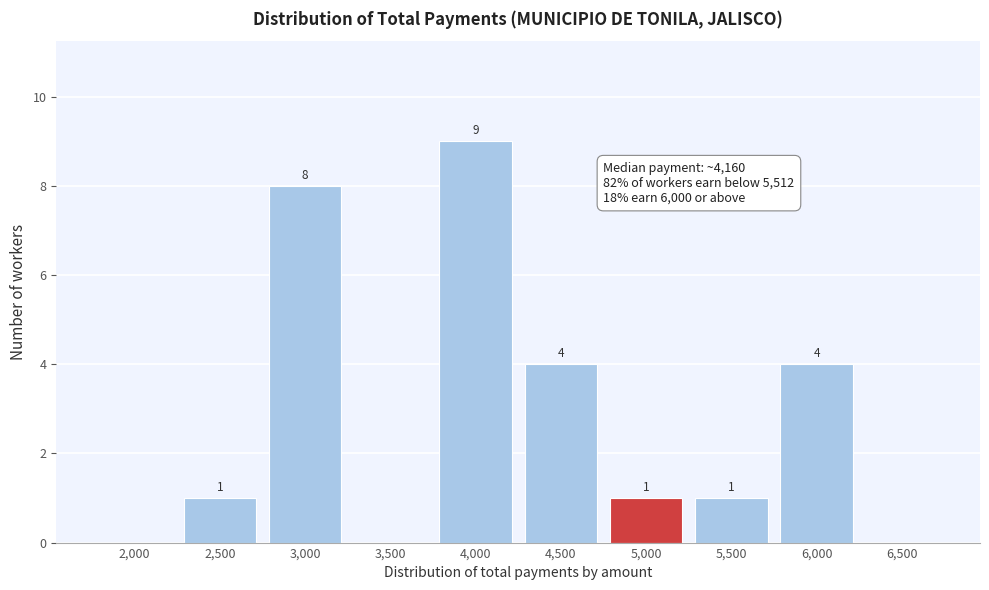

Reading right to left, list all the values displayed in this chart.

6,500=0	6,000=4	5,500=1	5,000=1	4,500=4	4,000=9	3,500=0	3,000=8	2,500=1	2,000=0